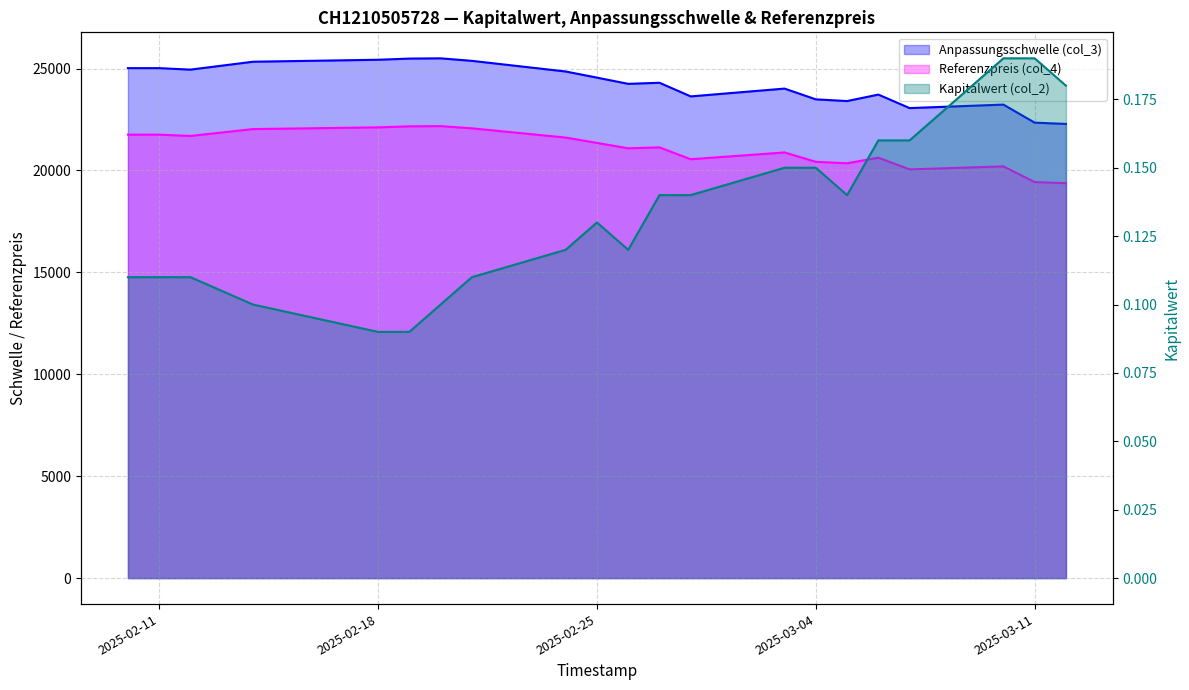

Does the chart have visible grid lines?

Yes